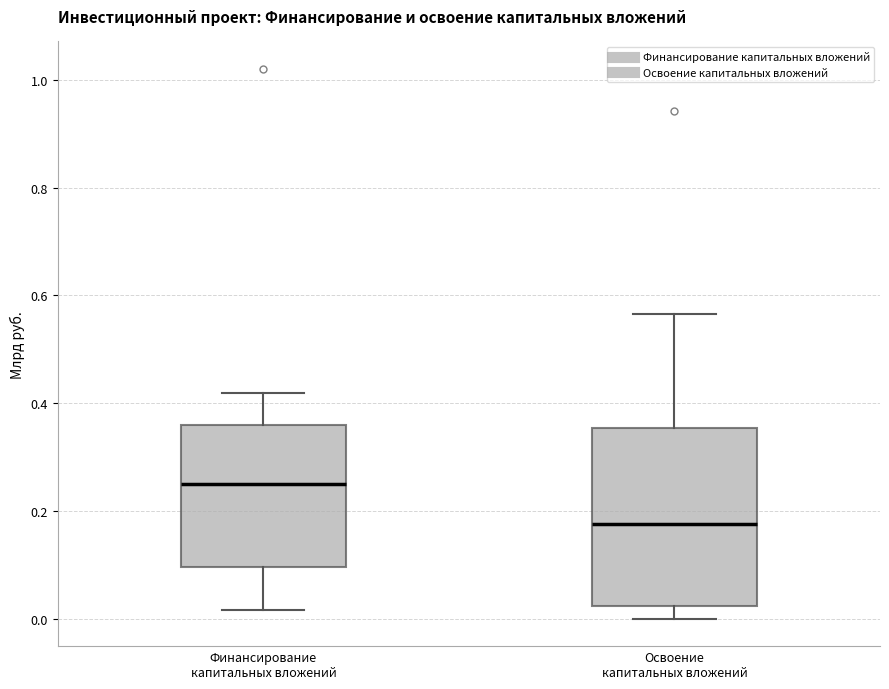

Which box is the tallest, from its lower edge to its upper edge?

Освоение капитальных вложений